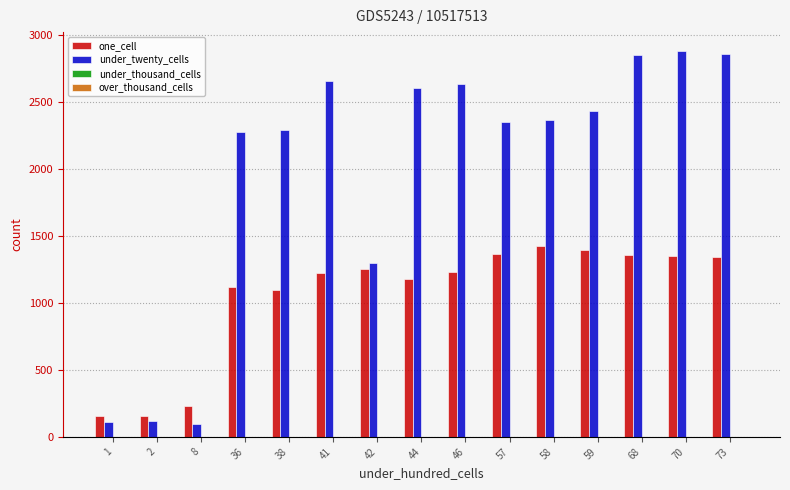

Are the bars grouped side by side (vs. stacked)?

Yes